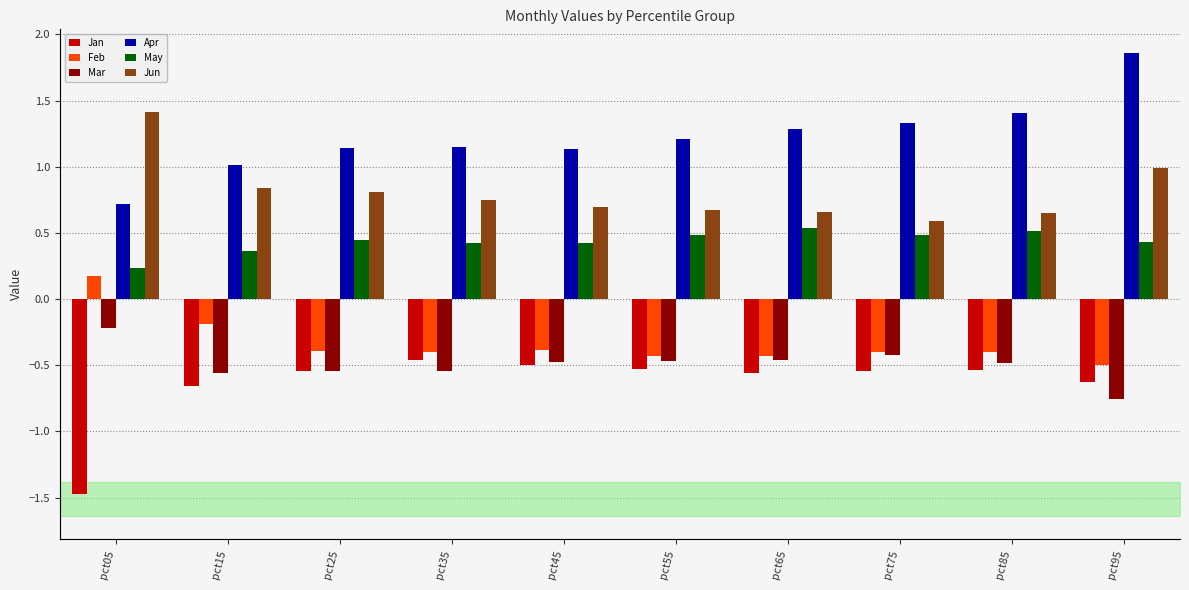

What is the greatest value displayed?

1.9